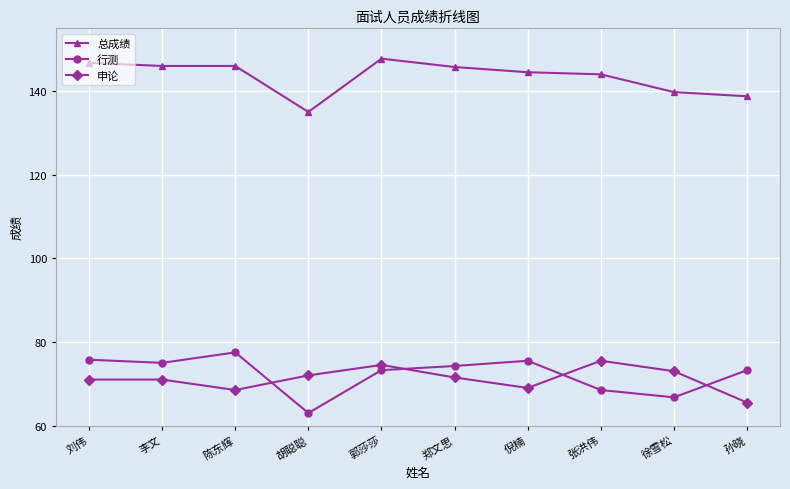

What is the value of the 申论 point at the 9th from the left?

73.0